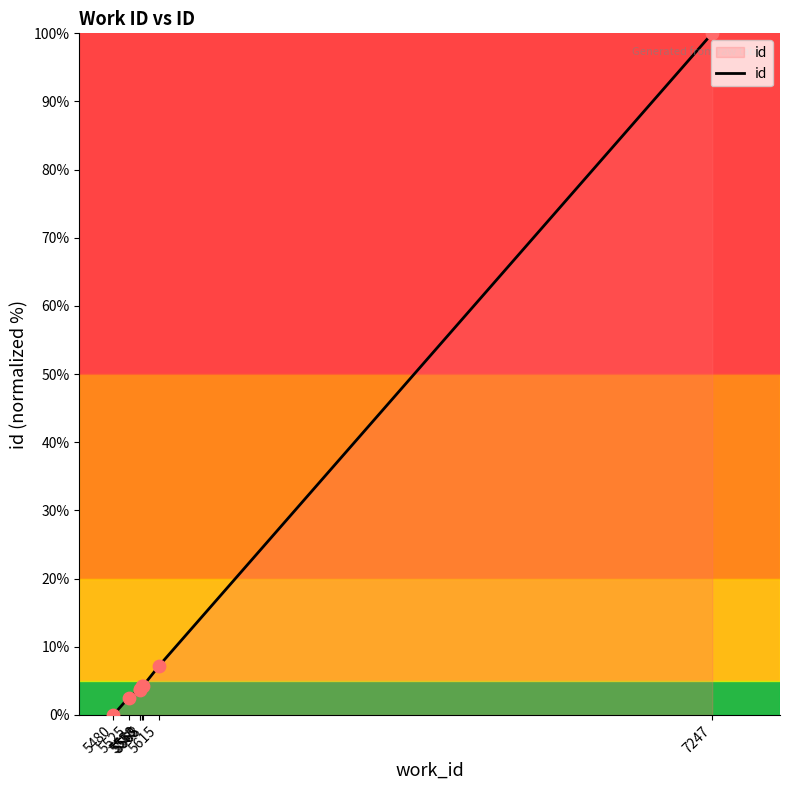

What is the ratio of the value at 5615 to the value at 7247?

0.1